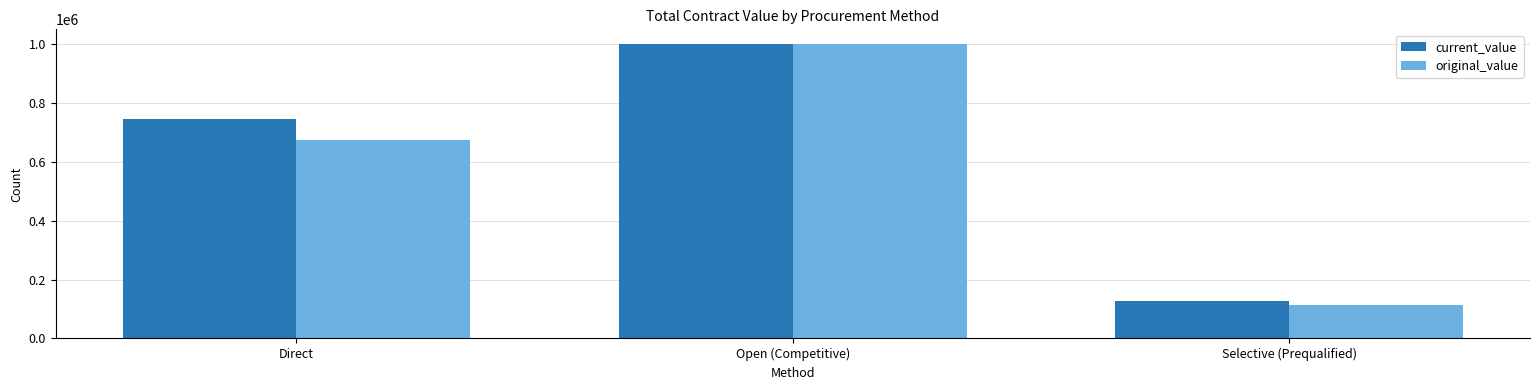

Reading left to right, what are all the values shown in this chart?

current_value: Direct=745583.3	Open (Competitive)=1000424.0	Selective (Prequalified)=127680.0
original_value: Direct=673732.4	Open (Competitive)=1000424.0	Selective (Prequalified)=113175.0